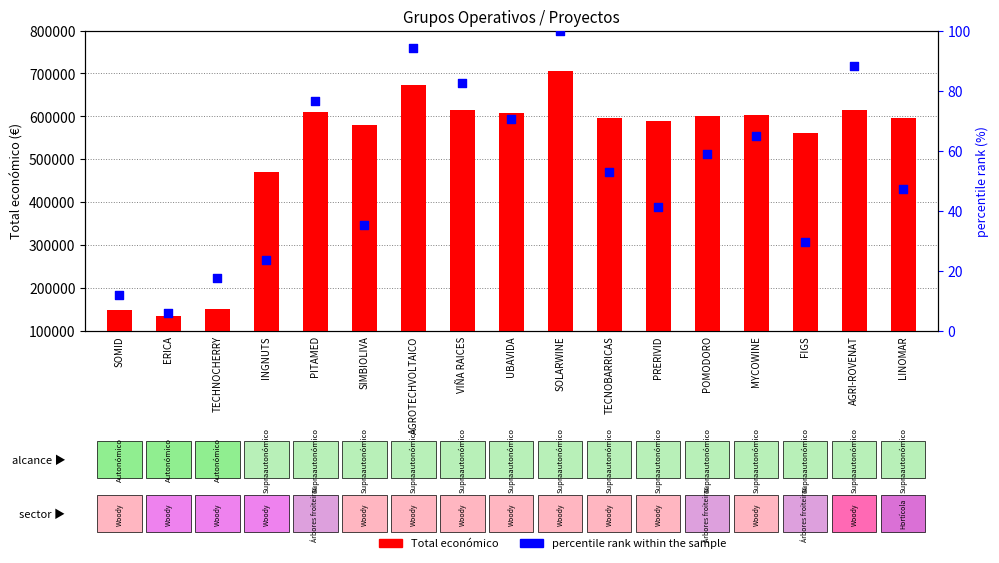

Which series has the largest total across all categories?

Total económico